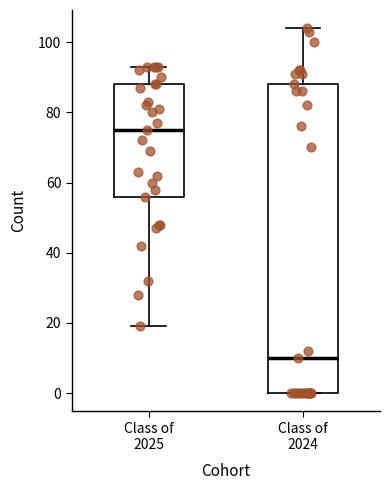

Where is the lower edge of the box for Class of 2025 on the y-axis? The values are not printed on the chart, so give them approximately, as read against the axis.

56